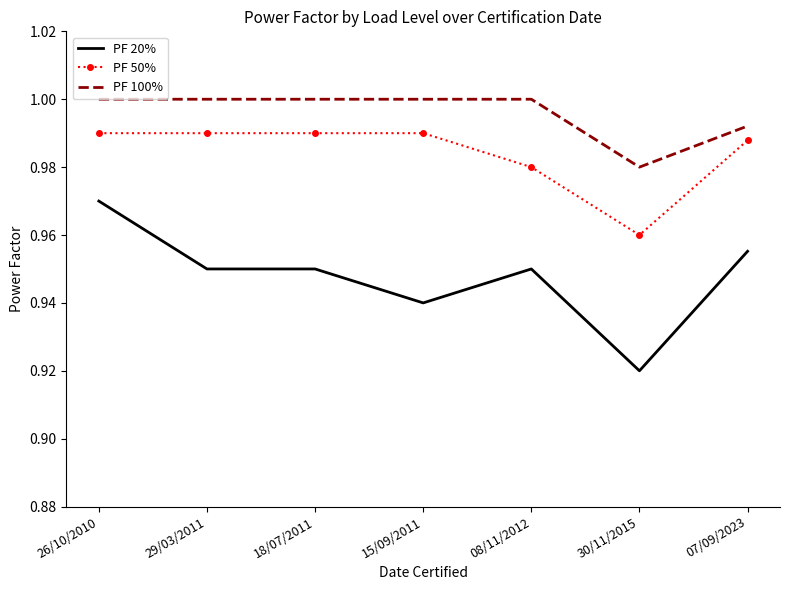

True or false: PF 20% and PF 100% intersect in this chart.

False